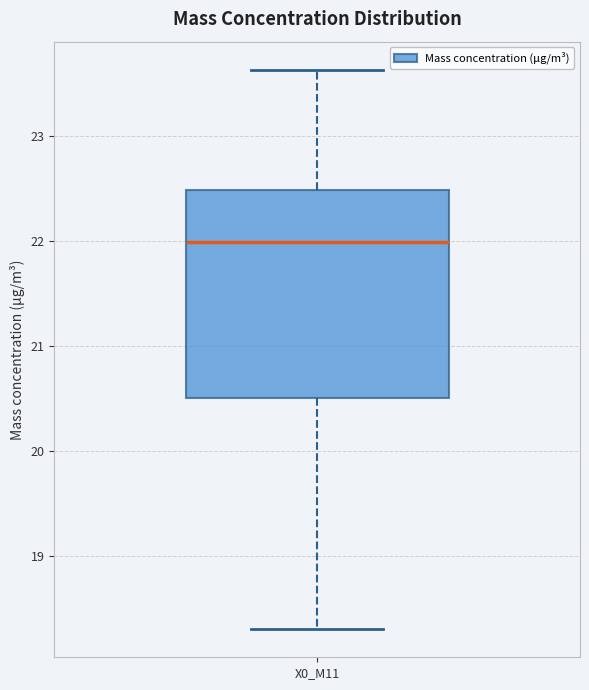

Transcribe this box plot: give where the median line is, the range the box spans, and where the two whiskers end, as read against the y-axis. The values are not printed on the chart, so give them approximately, as read against the axis.

median 22.0, box 20.5 to 22.5, whiskers 18.3 to 23.6